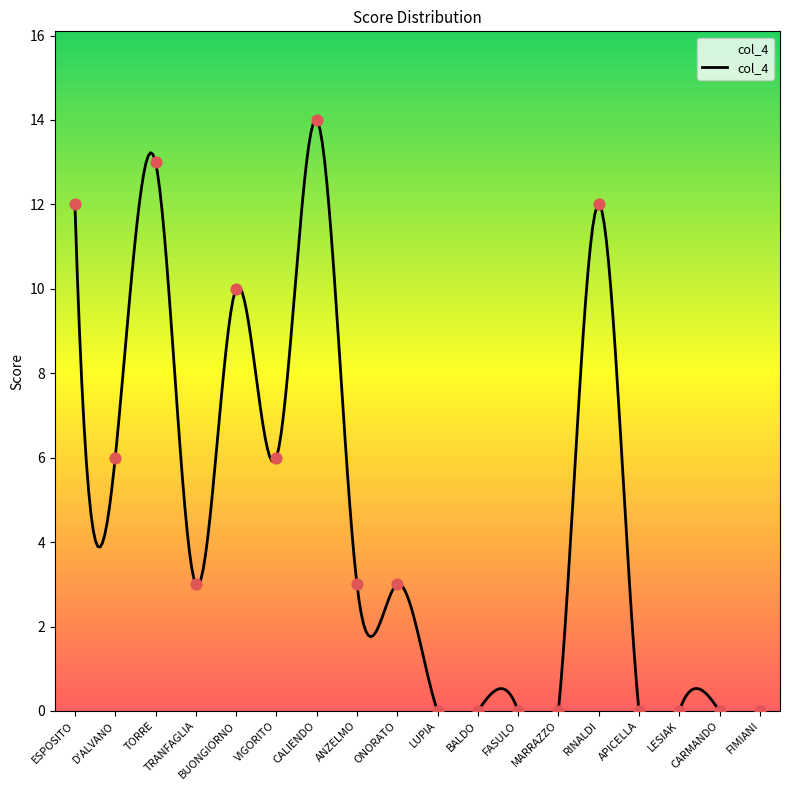

What is the ratio of the value at RINALDI to the value at TORRE?

0.9